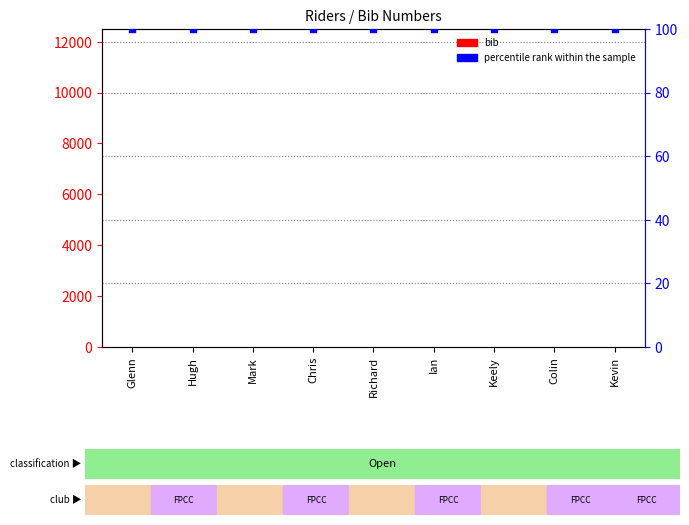

At how many categories does at least one series exceed 35?

9